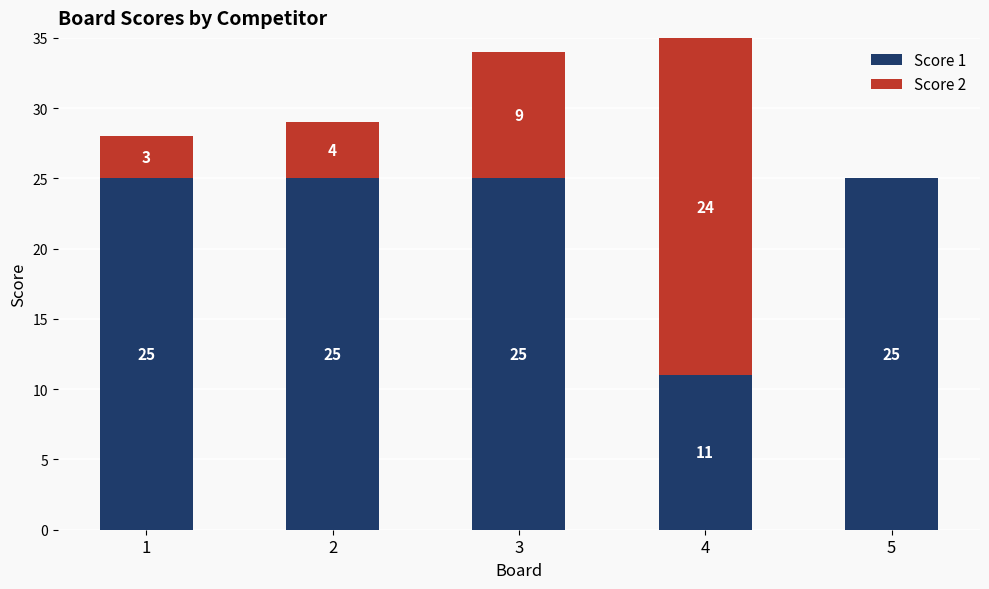

At which category is the sum across all series the highest?

4